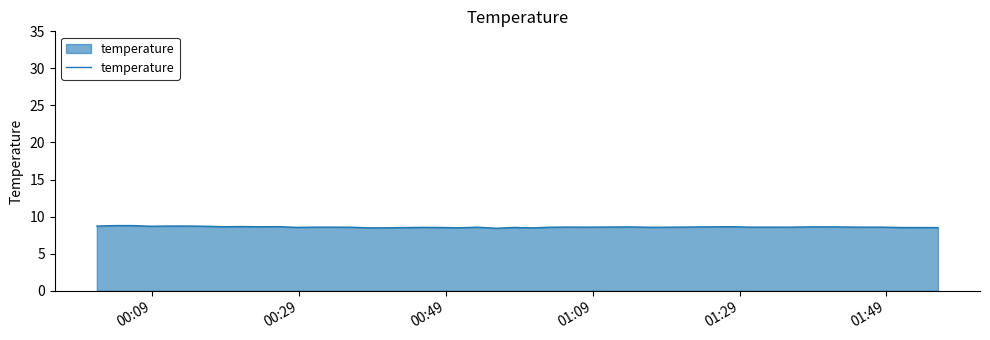

What is the smallest value displayed?

8.4